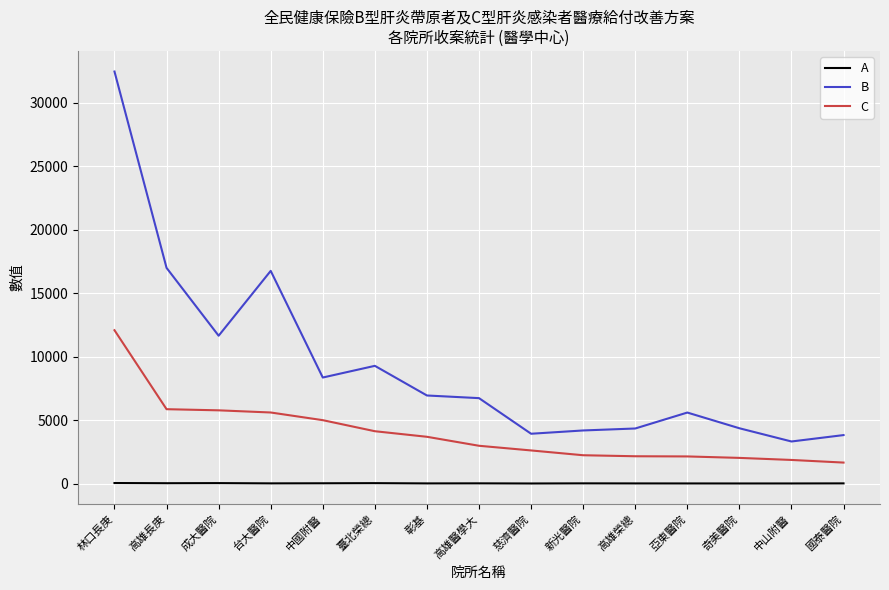

At 慈濟醫院, list the series in order from largest to smallest.

B, C, A